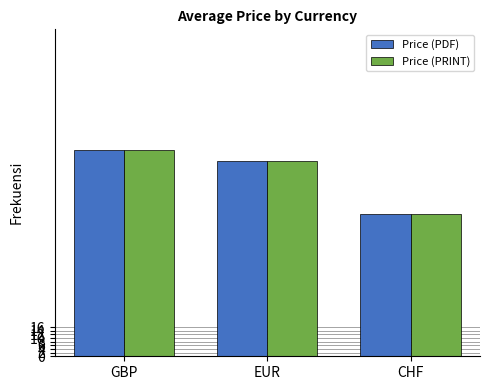

What is the difference between the Price (PRINT) values at EUR and GBP?

6.2